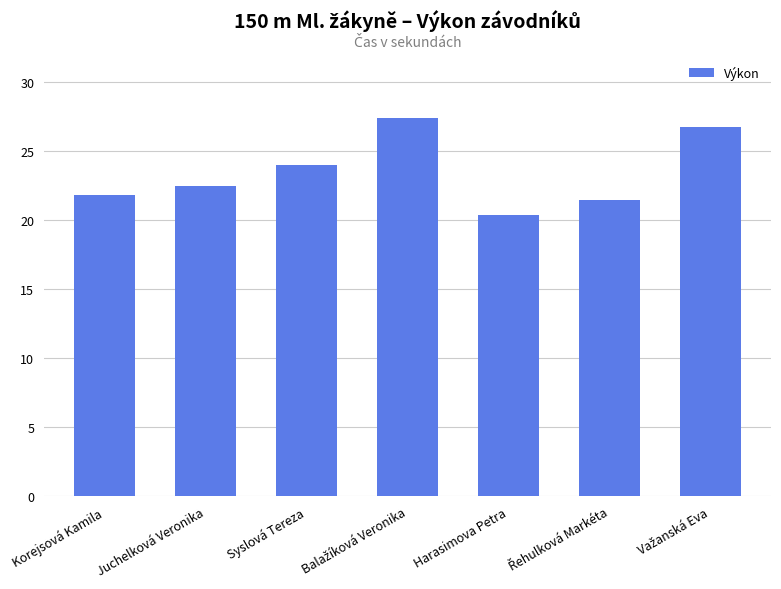

What is the average value?

23.5